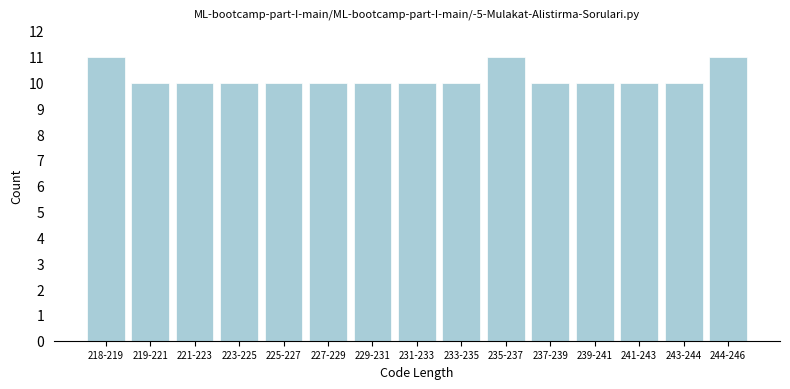

Reading right to left, list all the values displayed in this chart.

11	10	10	10	10	11	10	10	10	10	10	10	10	10	11